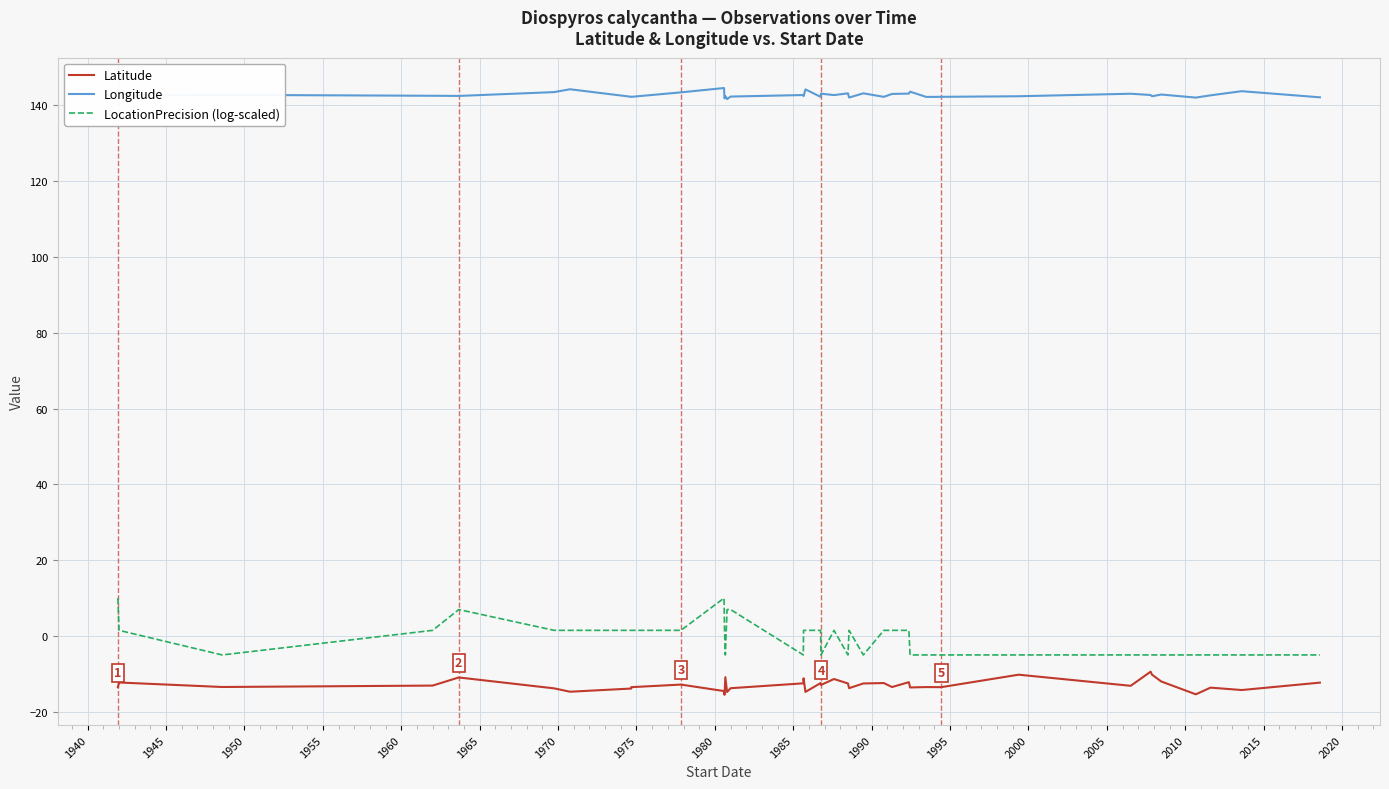

True or false: Longitude and Latitude cross at least once.

False